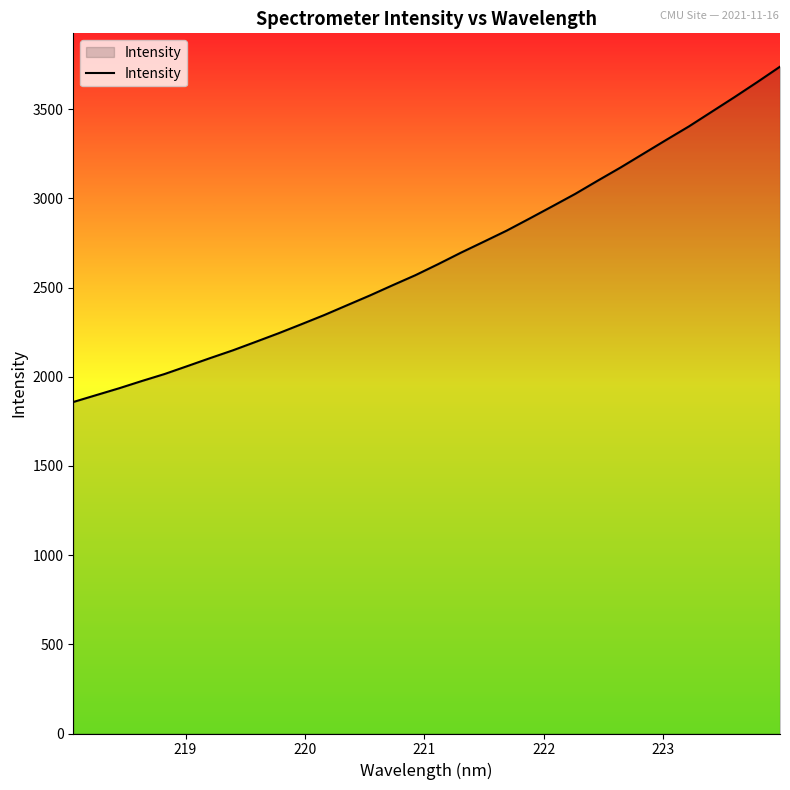

How many distinct data groups are displayed?

1